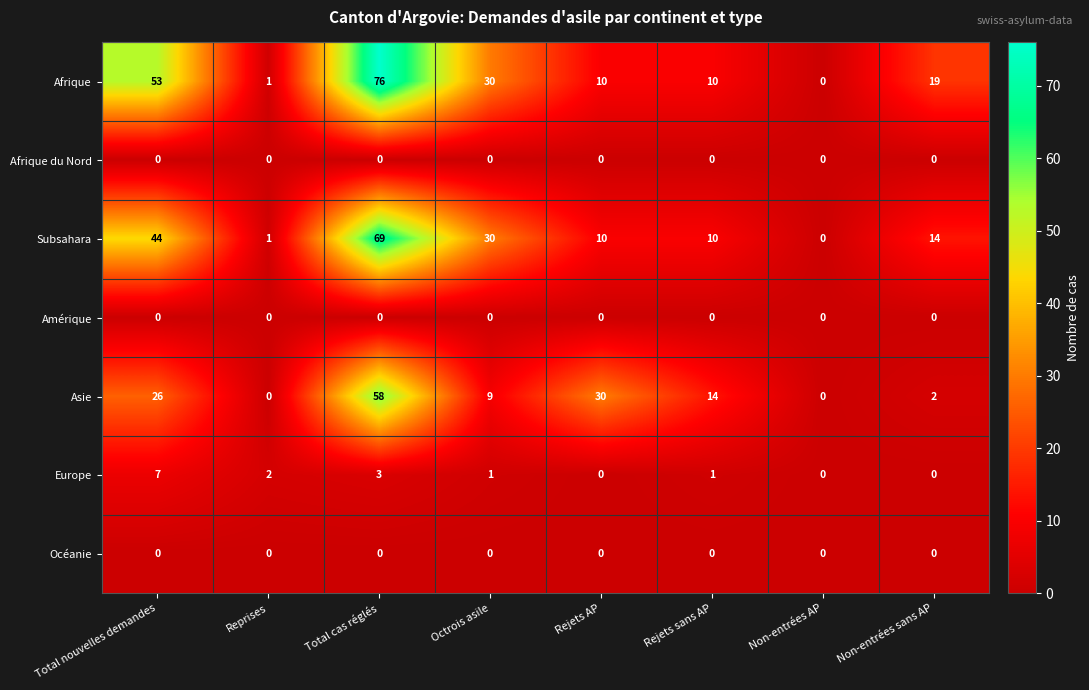

What is the greatest value displayed?

76